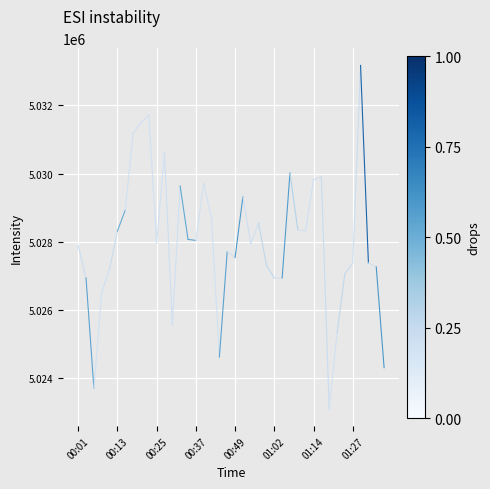

What is the difference between the second highest and minimum values?

8621